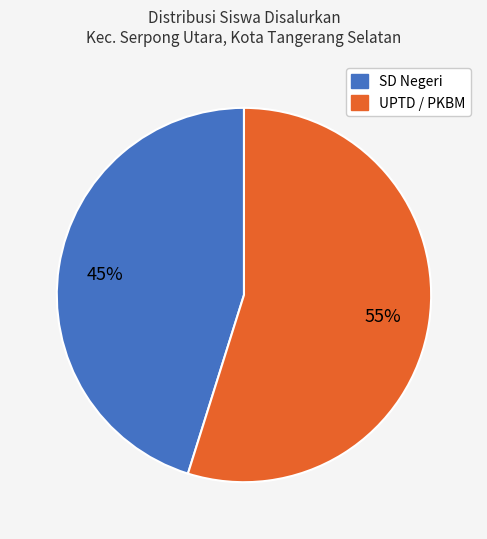

Is there a majority slice in this chart?

Yes